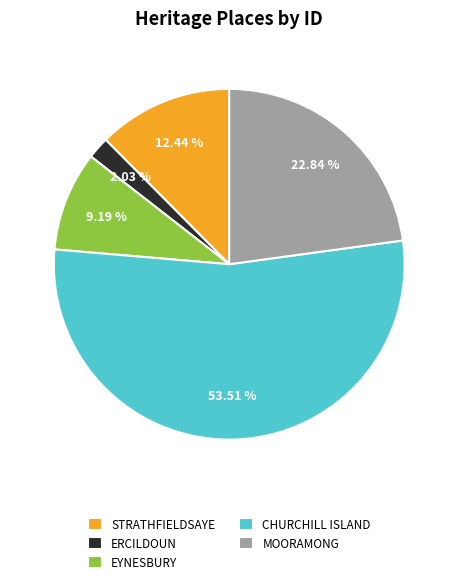

Which category has the smallest portion of the pie?

ERCILDOUN